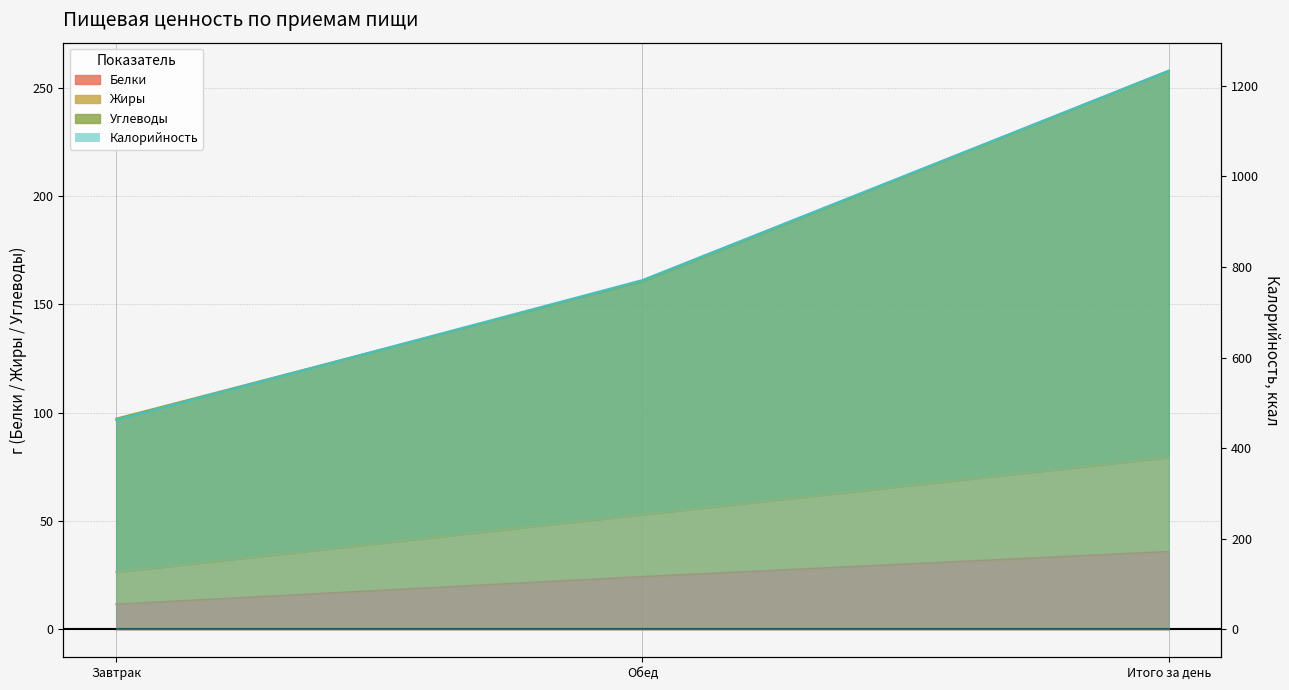

What is the sum of the Белки values at Итого за день and Обед?

60.2